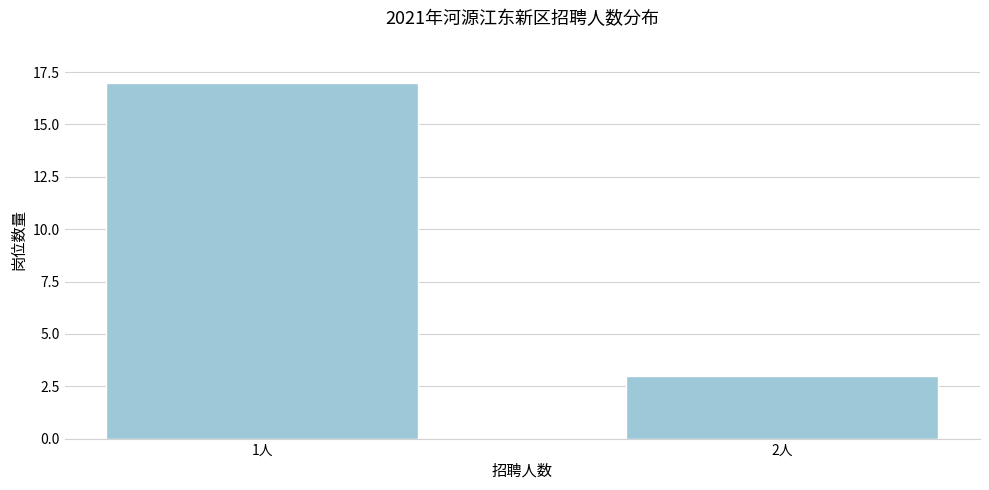

Reading right to left, extract all data points from this chart.

2人=3	1人=17